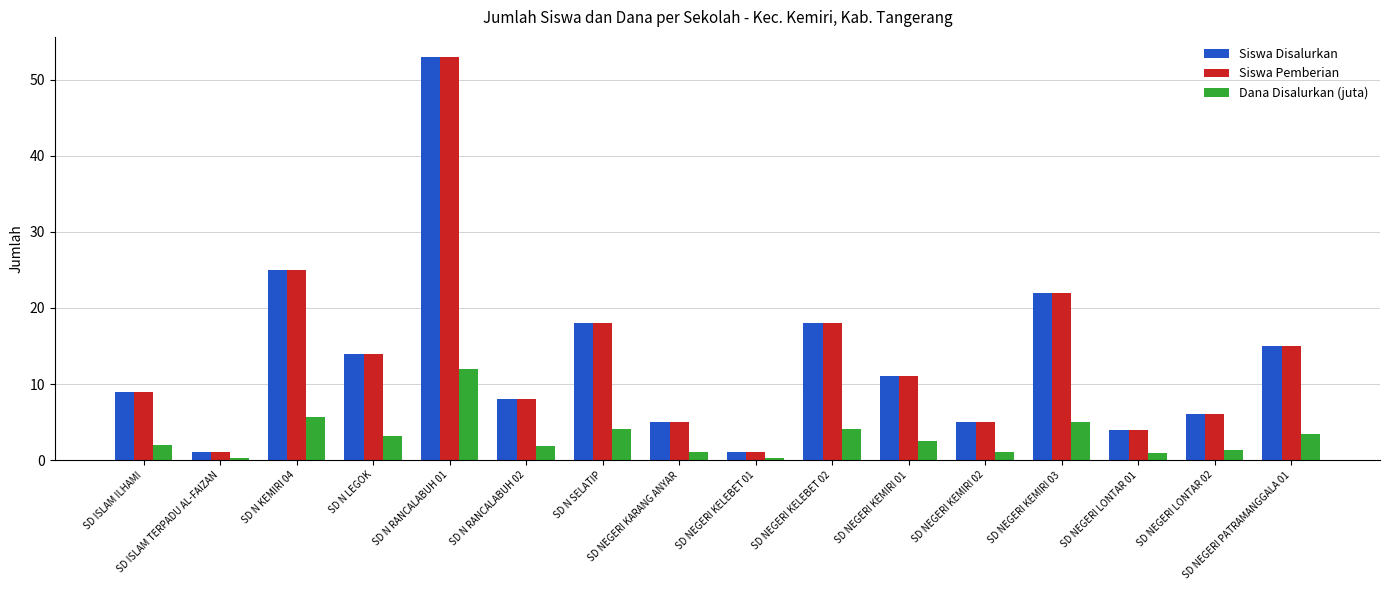

What is the average value of the Siswa Pemberian series?

13.4